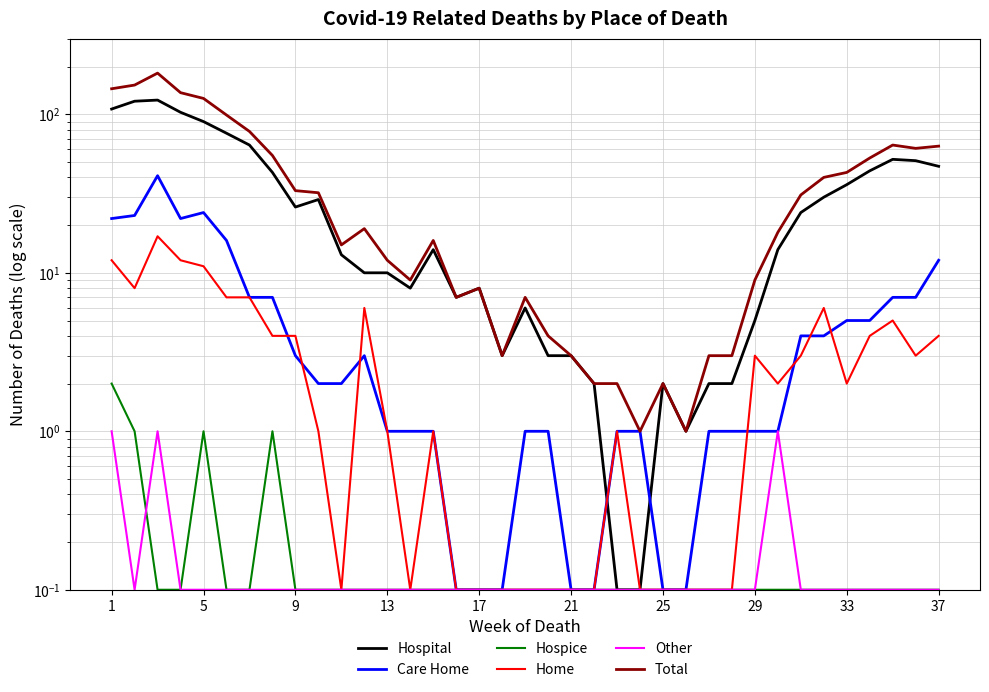

What is the value of the Care Home point at the 34th from the left?

3.0